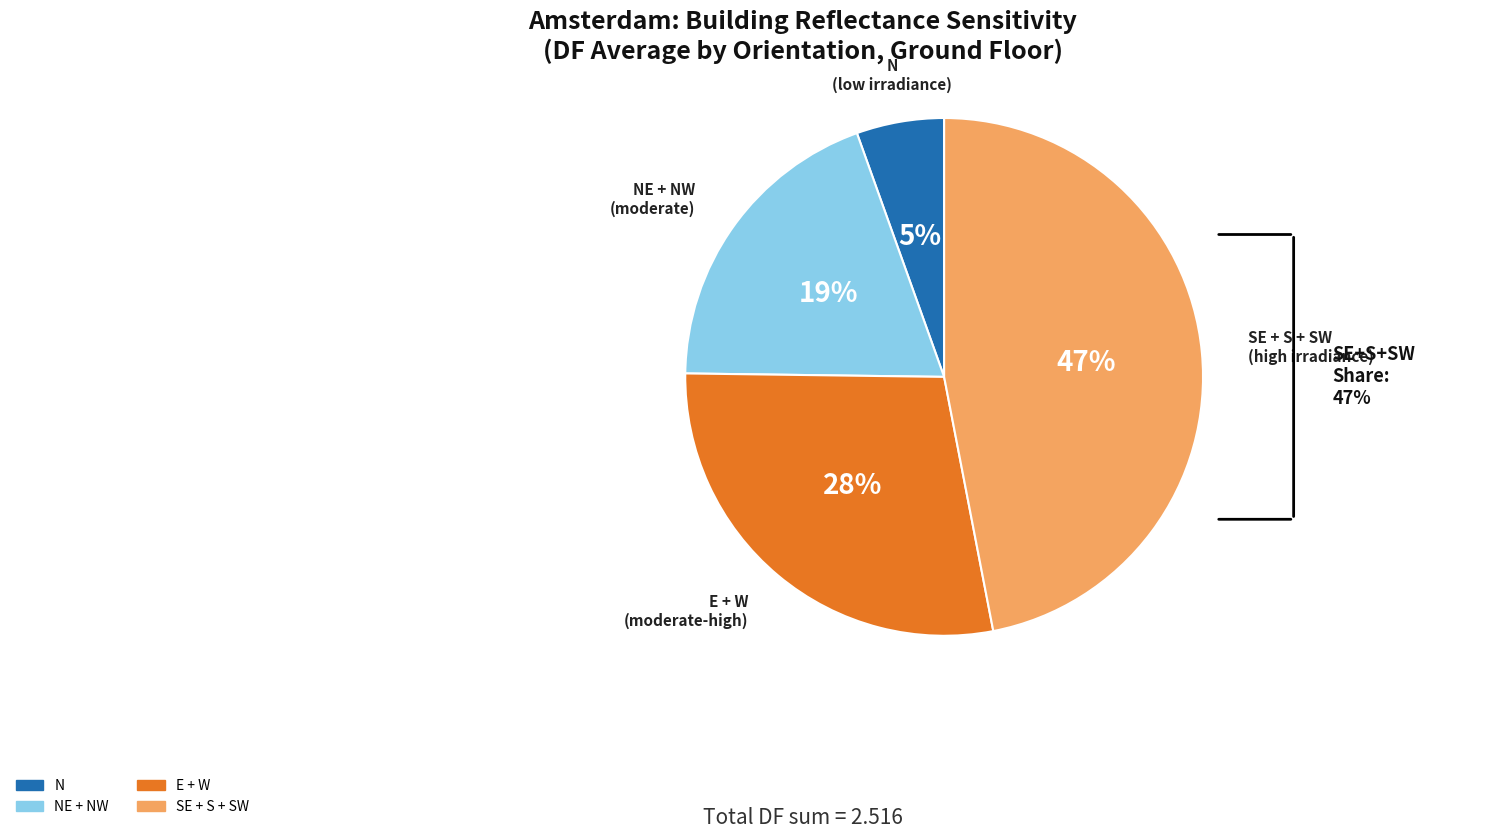

To the nearest percent, what is the average slice percentage?

25%